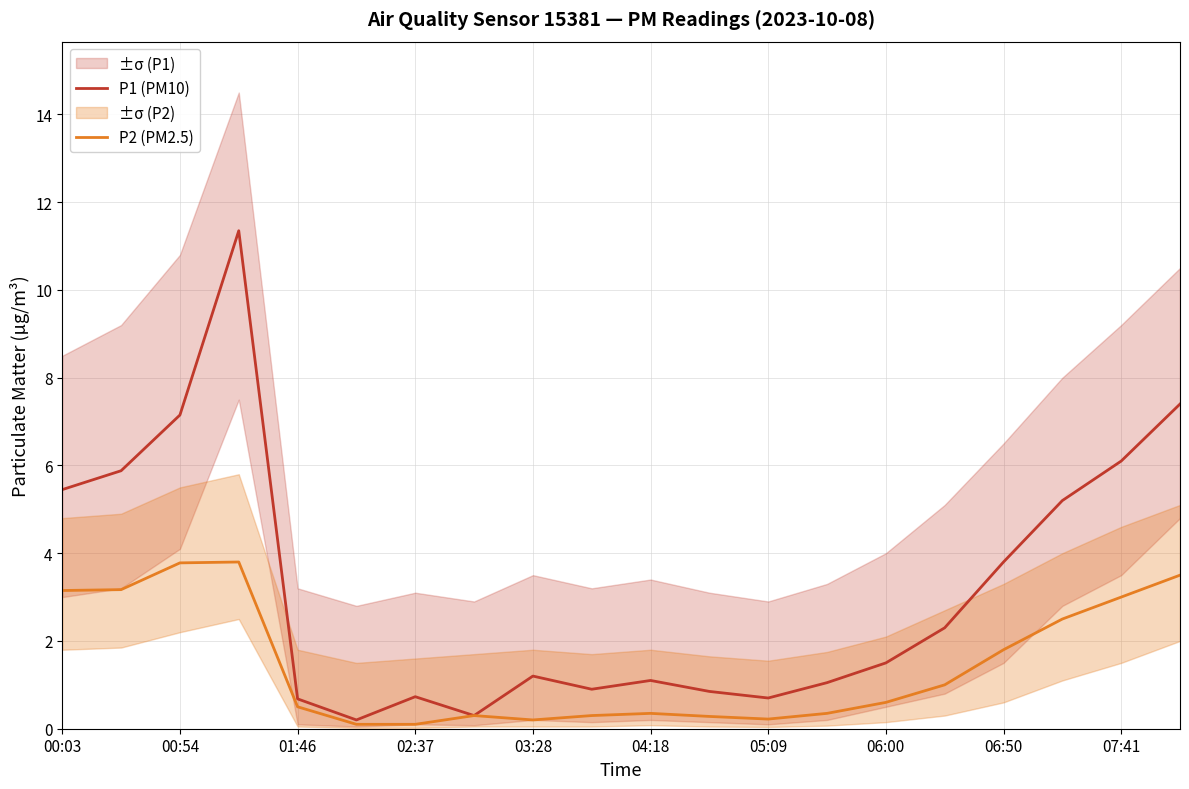

Between 00:03 and 05:09, which is larger?

00:03